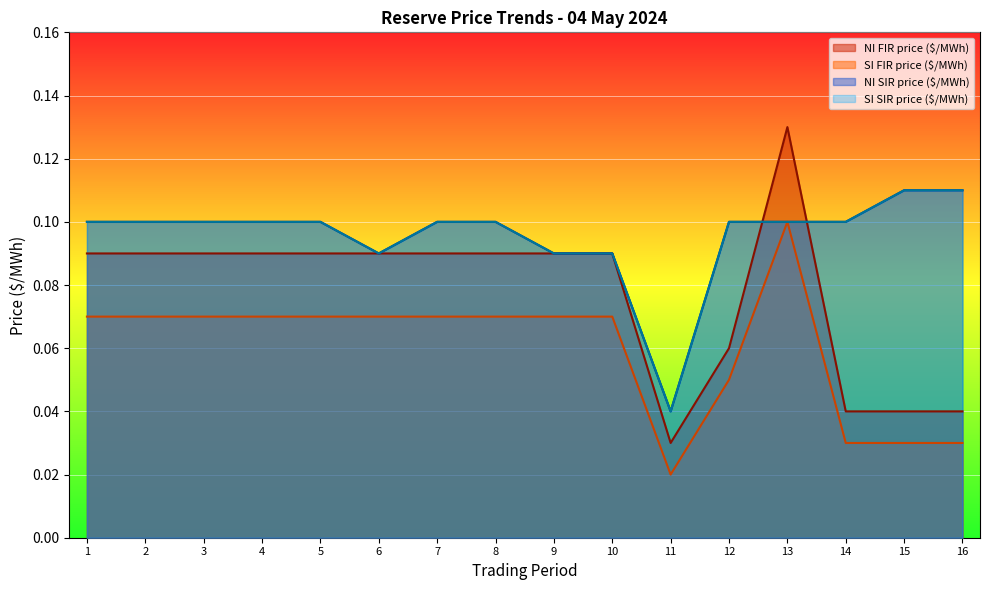

The value of NI FIR price ($/MWh) at 3 is 0.0. True or false?

False